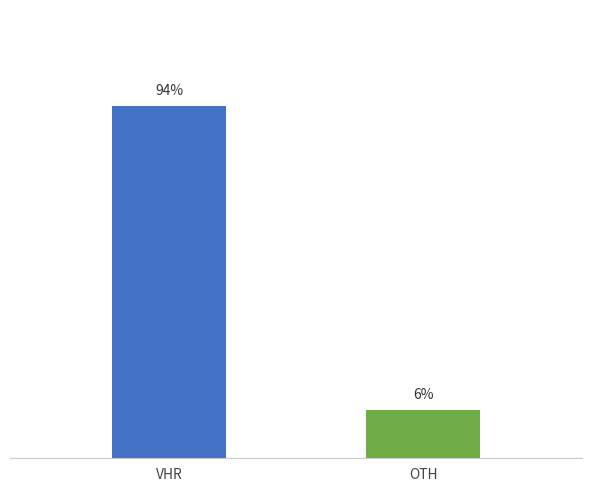

Does the chart contain any negative values?

No